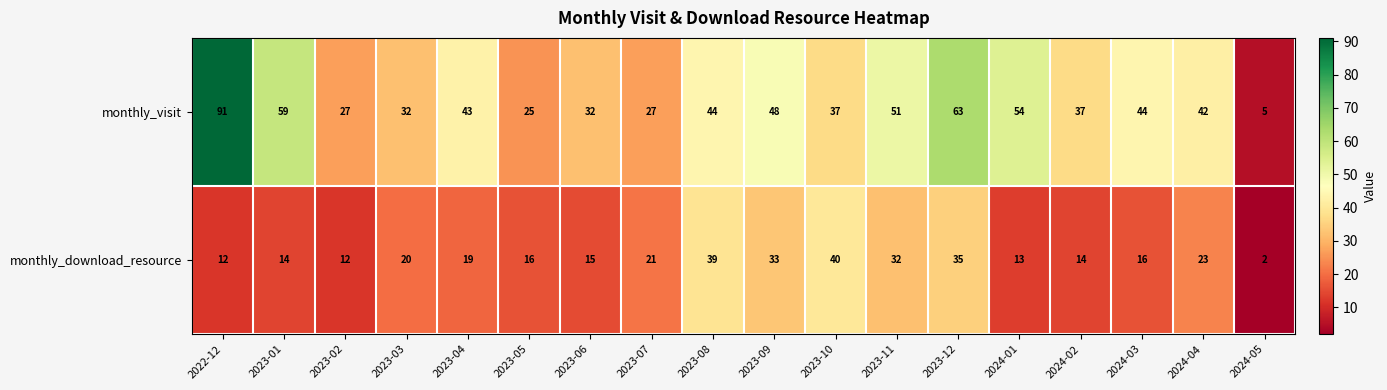

Which label corresponds to the largest value in the chart?

2022-12